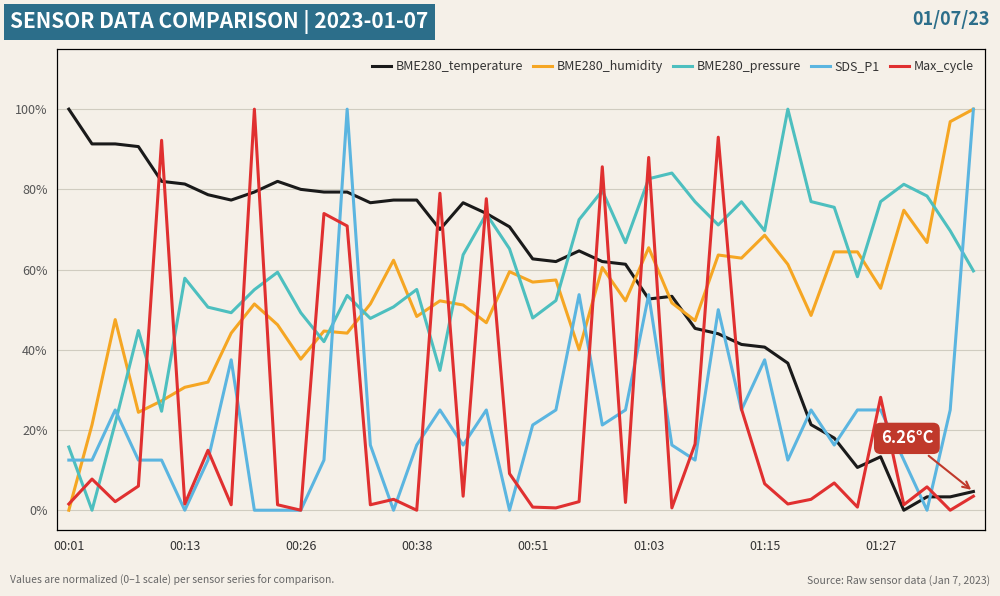

The value of BME280_humidity at 9 is 0.5. True or false?

True